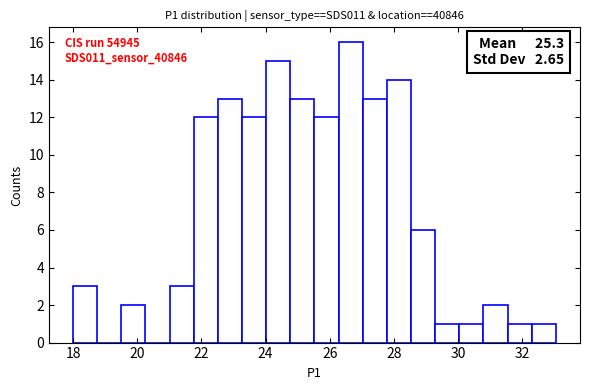

Around what value on the x-axis is the tallest bar? Give the approximate position of its centre, as read against the axis.

26.6